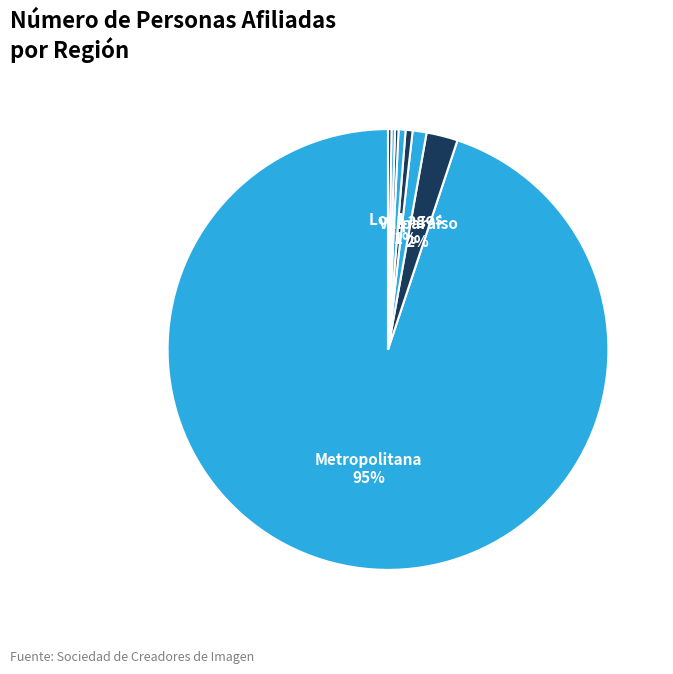

Which slice is the smallest?

Tarapacá